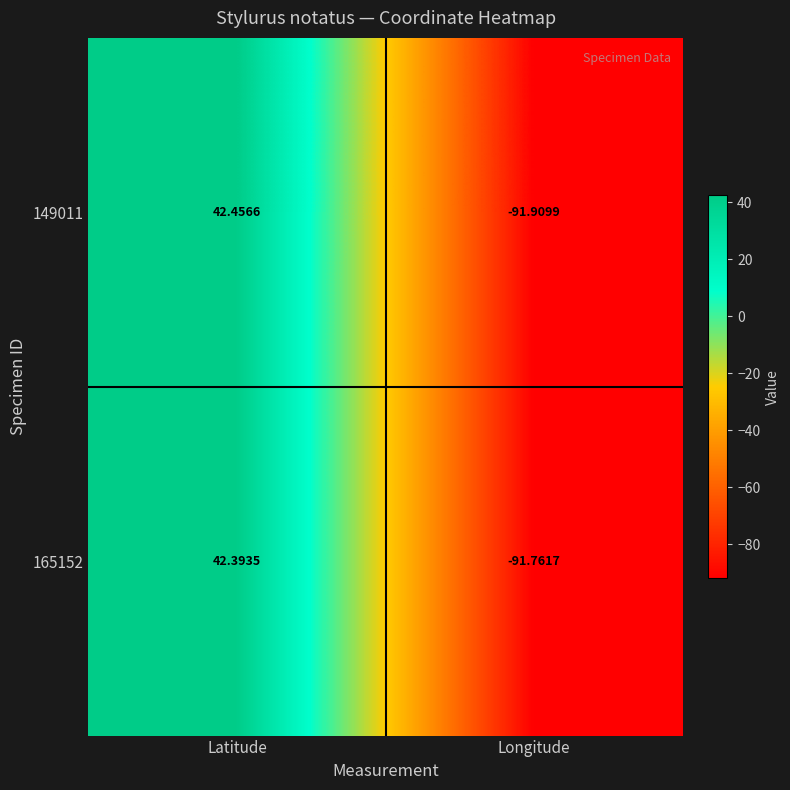

Where does the 165152 series first go above 42?

Latitude